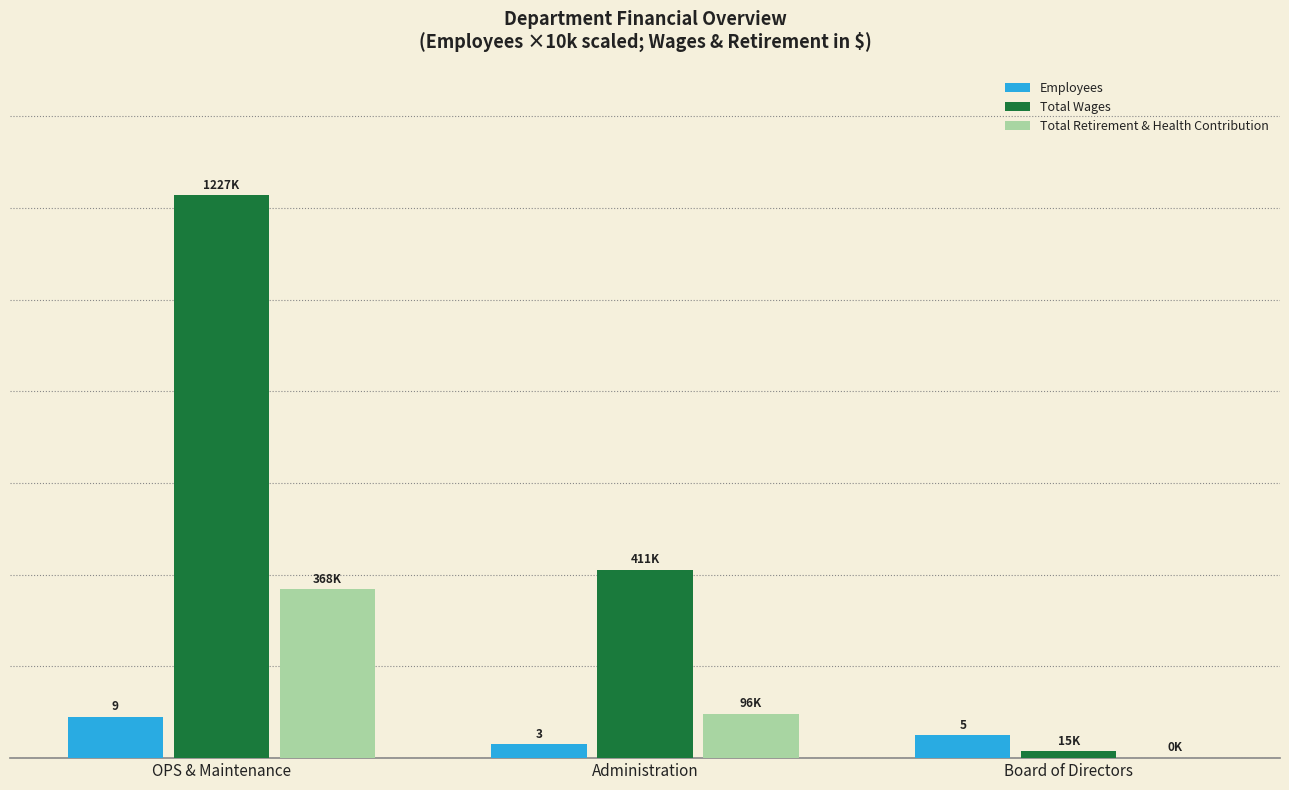

At which label does Total Wages first exceed 411106?

OPS & Maintenance